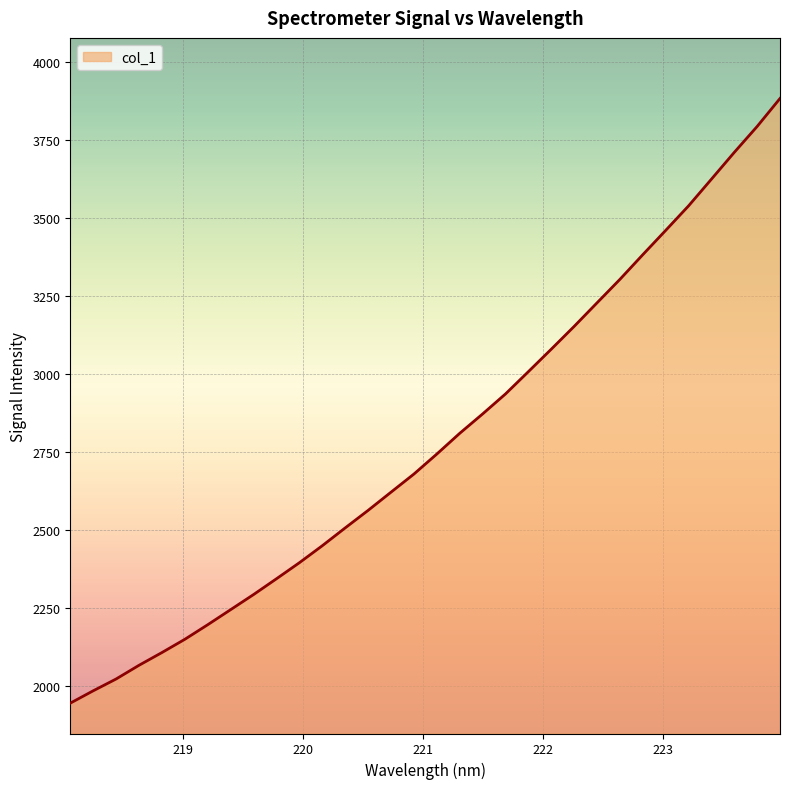

What is the greatest value displayed?

3883.3